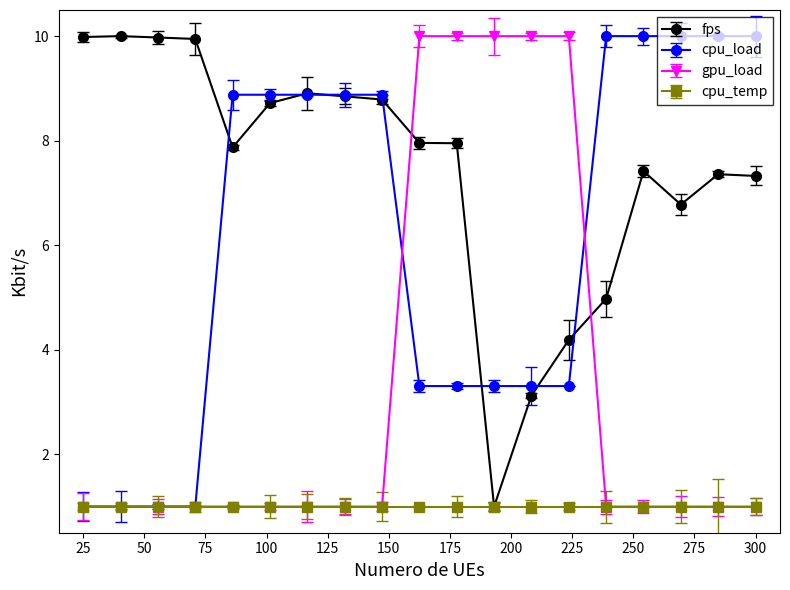

What is the greatest value displayed?

10.0